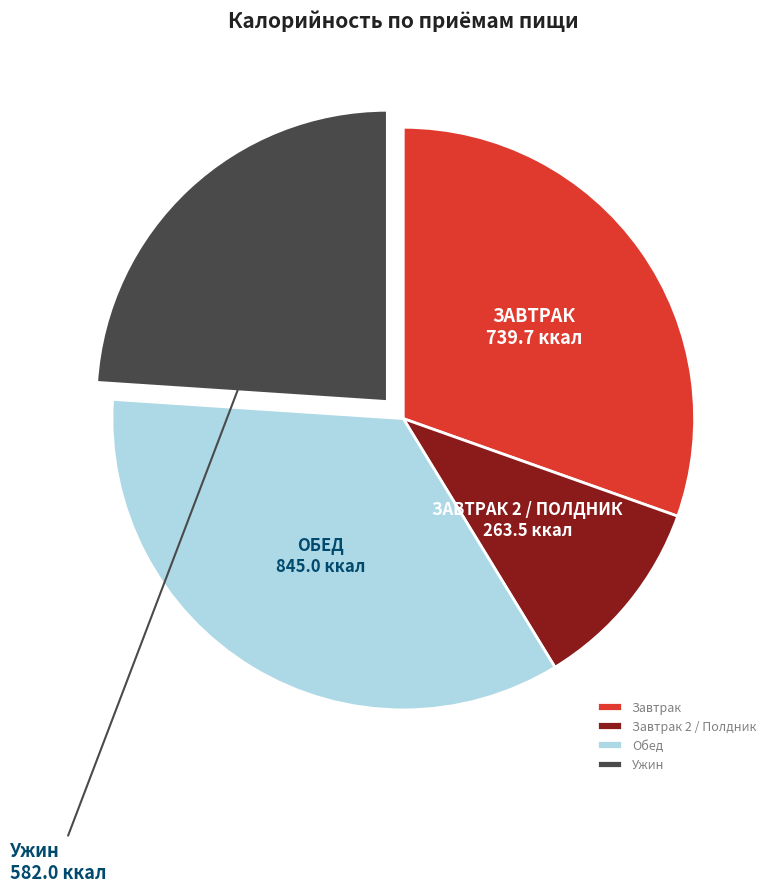

Does Завтрак represent more than half of the total?

No